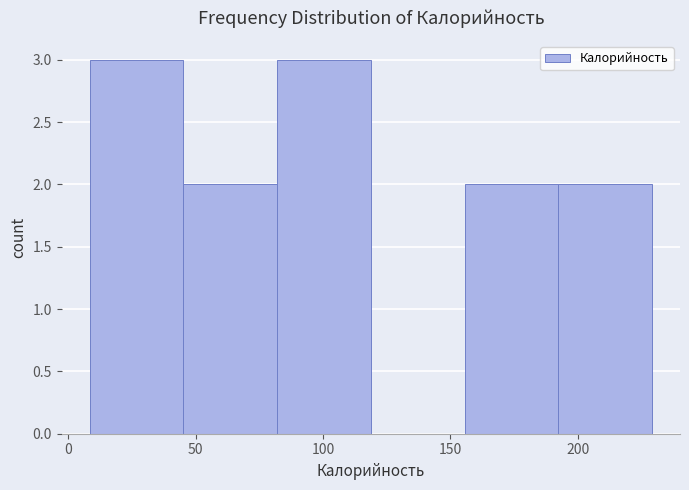

Reading left to right, transcribe this chart: for each bar, give the range it covers on the x-axis and its height. Neither the bar edges nor the heights are printed on the chart, so give them approximately, as read against the axes.

10 to 45: 3
45 to 80: 2
80 to 120: 3
120 to 155: 0
155 to 190: 2
190 to 230: 2